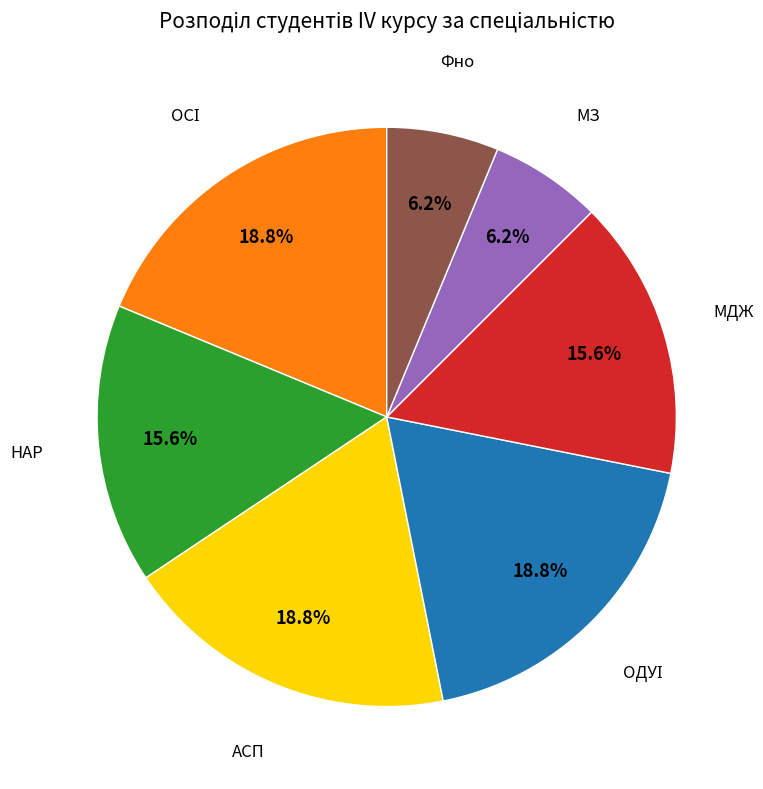

Is there a majority slice in this chart?

No